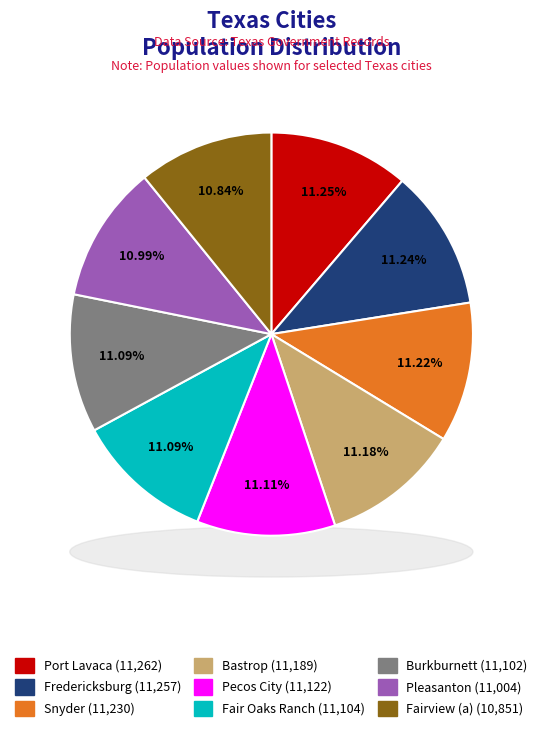

How many segments does this pie chart have?

9